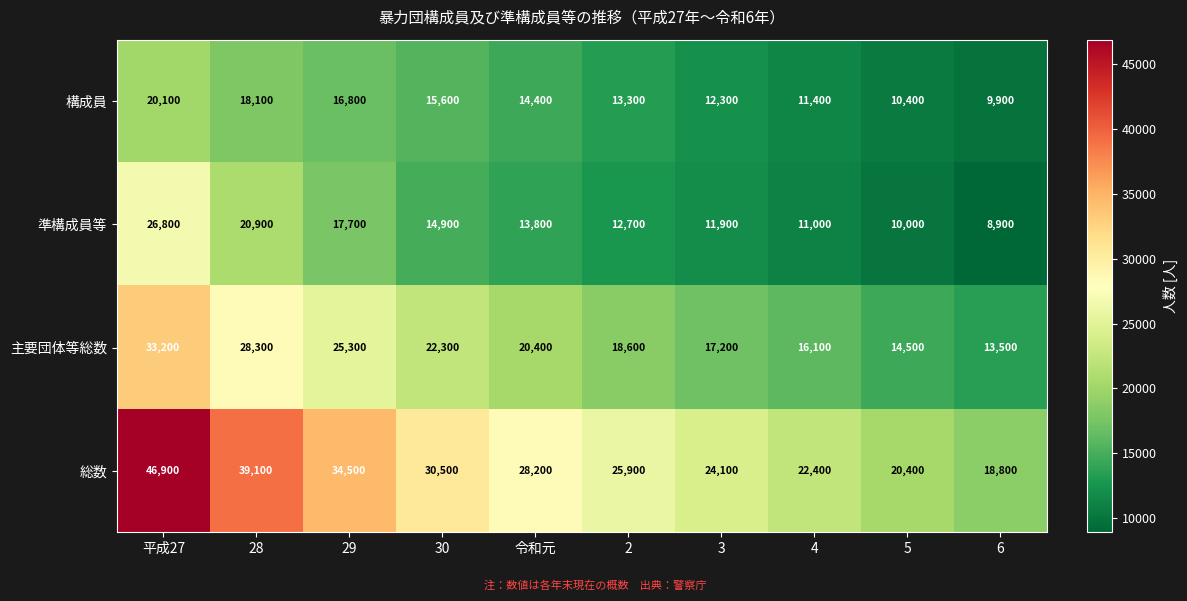

What is the minimum value shown in the chart?

8900